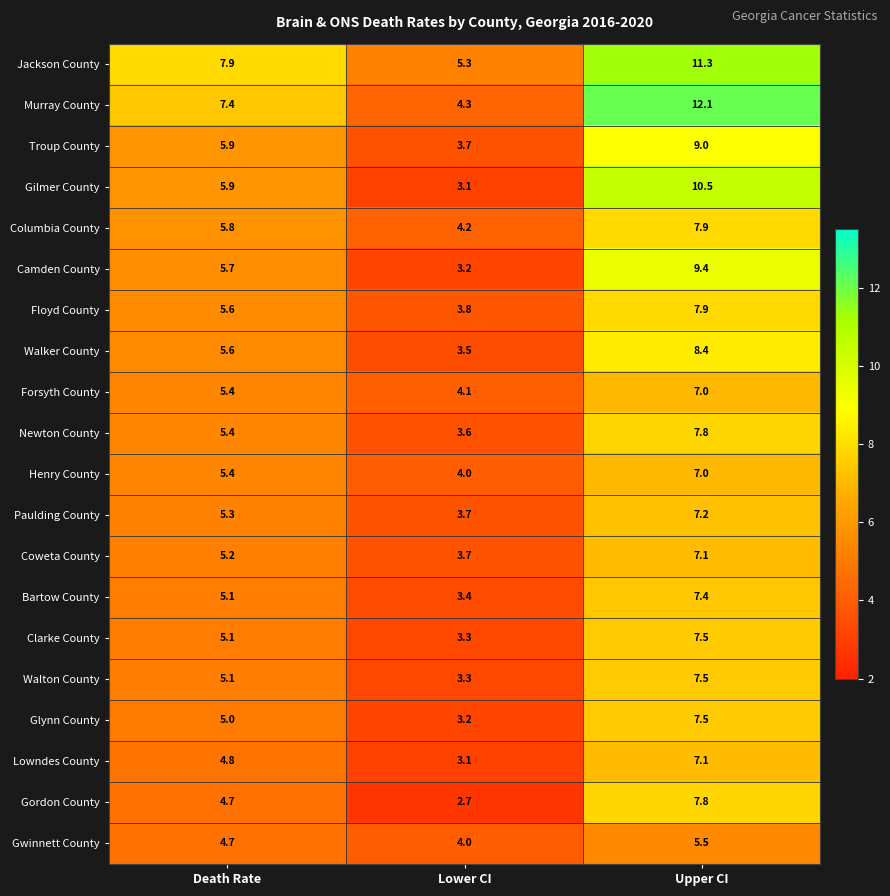

At which label does Newton County first exceed 5?

Death Rate